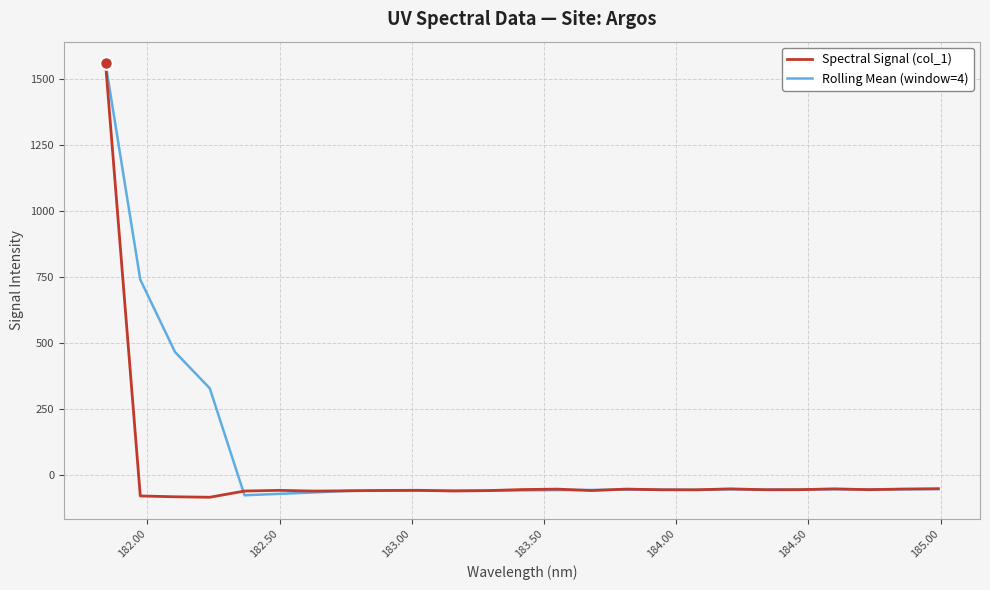

What is the greatest value displayed?

1559.8